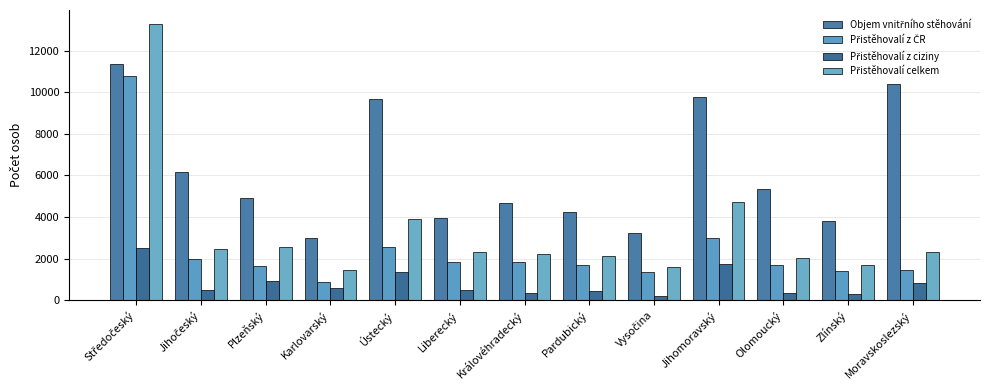

What is the lowest value of the Přistěhovalí celkem series?

1455